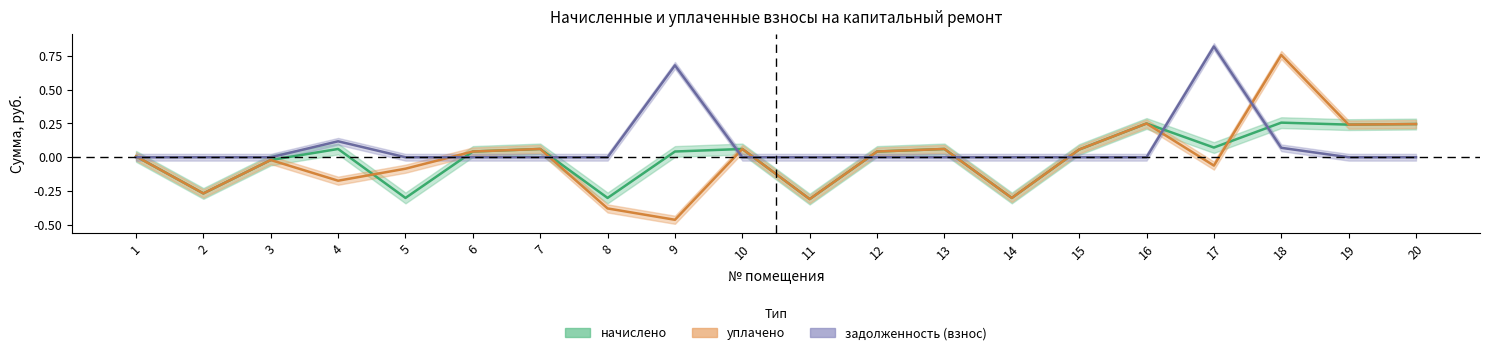

Does the chart display data point markers on the line(s)?

No